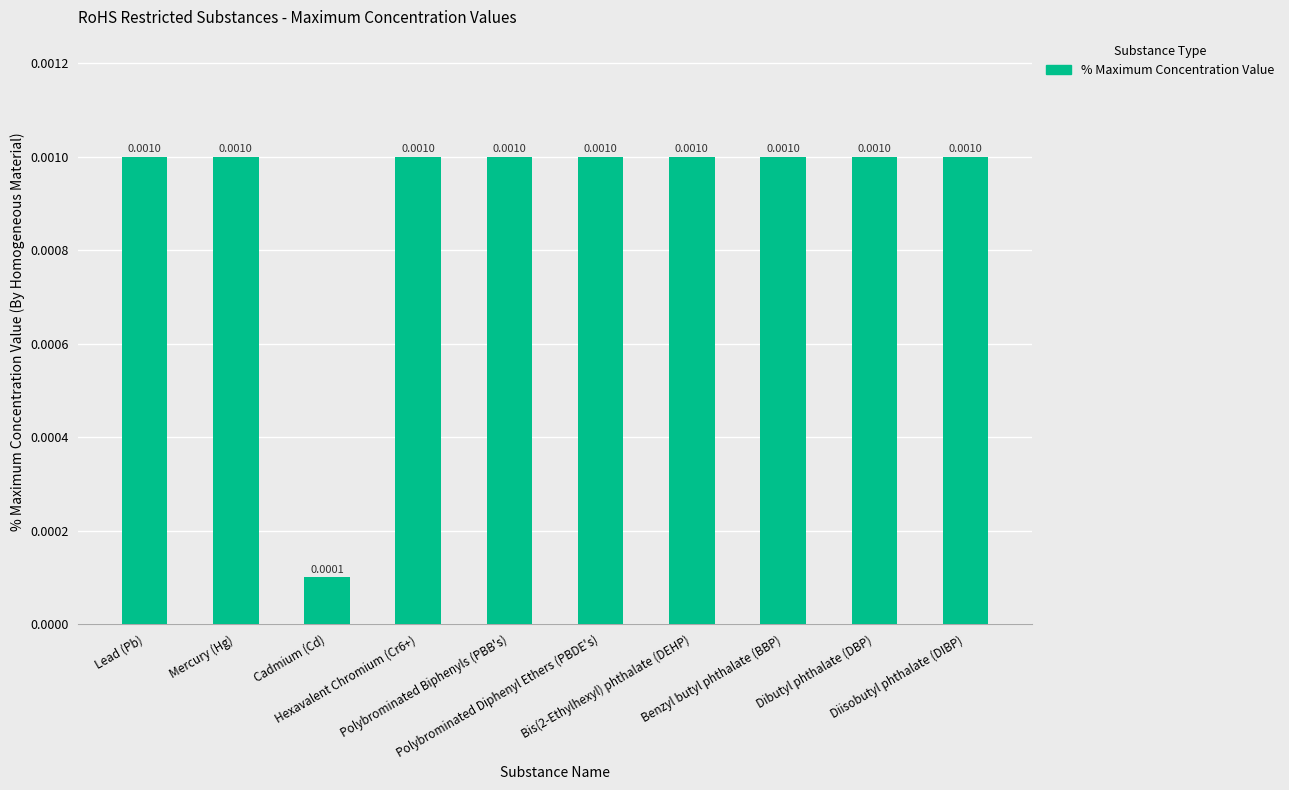

Does the chart contain any negative values?

No